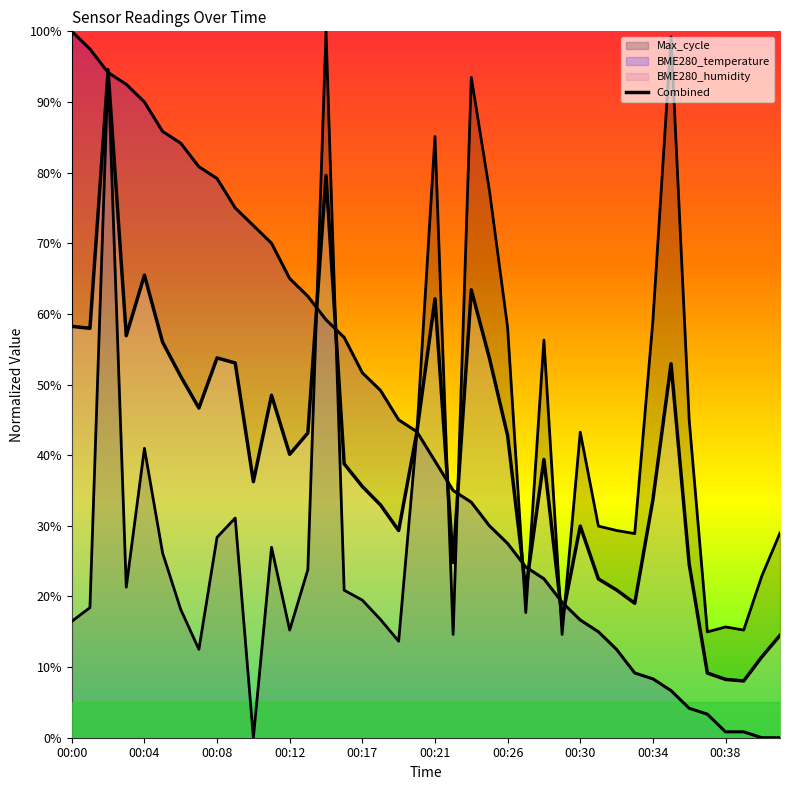

What is the difference between the maximum and second lowest values?

0.9